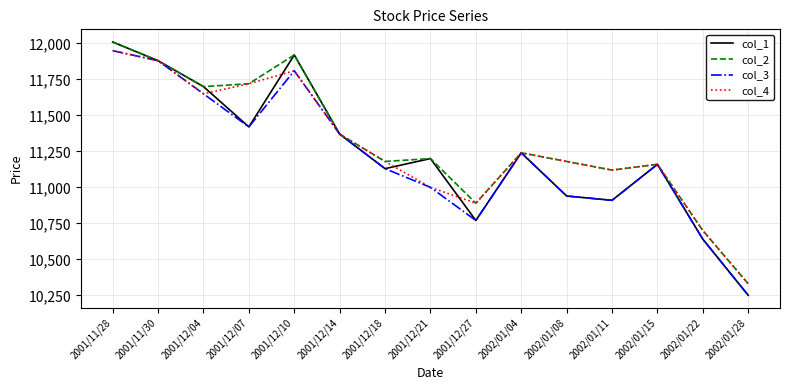

Reading right to left, extract all data points from this chart.

col_1: 2002/01/28=10250	2002/01/22=10640	2002/01/15=11160	2002/01/11=10910	2002/01/08=10940	2002/01/04=11240	2001/12/27=10770	2001/12/21=11200	2001/12/18=11130	2001/12/14=11370	2001/12/10=11920	2001/12/07=11420	2001/12/04=11700	2001/11/30=11880	2001/11/28=12010
col_2: 2002/01/28=10330	2002/01/22=10700	2002/01/15=11160	2002/01/11=11120	2002/01/08=11180	2002/01/04=11240	2001/12/27=10890	2001/12/21=11200	2001/12/18=11180	2001/12/14=11370	2001/12/10=11920	2001/12/07=11720	2001/12/04=11700	2001/11/30=11880	2001/11/28=12010
col_3: 2002/01/28=10250	2002/01/22=10640	2002/01/15=11160	2002/01/11=10910	2002/01/08=10940	2002/01/04=11240	2001/12/27=10770	2001/12/21=11000	2001/12/18=11130	2001/12/14=11370	2001/12/10=11810	2001/12/07=11420	2001/12/04=11650	2001/11/30=11880	2001/11/28=11950
col_4: 2002/01/28=10330	2002/01/22=10700	2002/01/15=11160	2002/01/11=11120	2002/01/08=11180	2002/01/04=11240	2001/12/27=10890	2001/12/21=11000	2001/12/18=11180	2001/12/14=11370	2001/12/10=11810	2001/12/07=11720	2001/12/04=11650	2001/11/30=11880	2001/11/28=11950